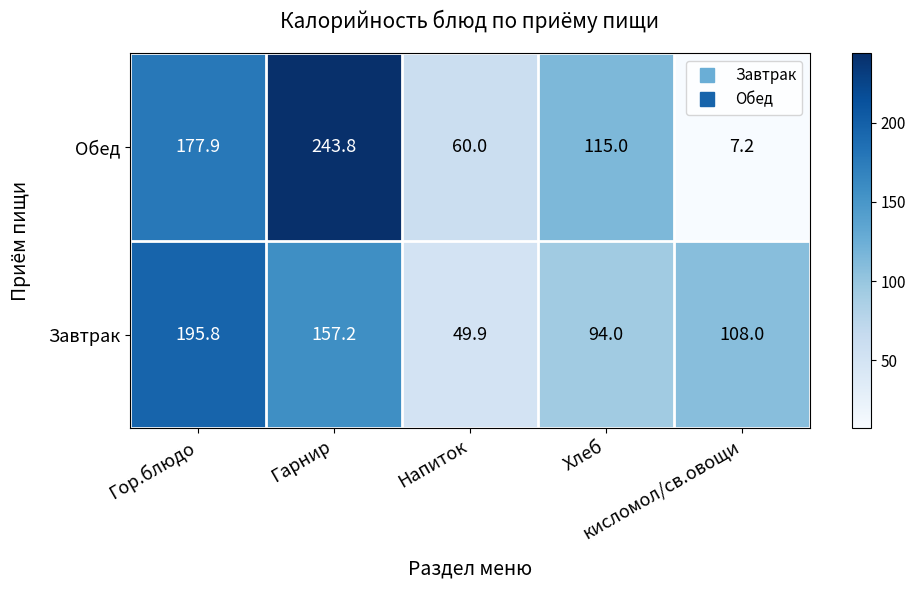

List the series in order of their overall mean, highest first.

Завтрак, Обед